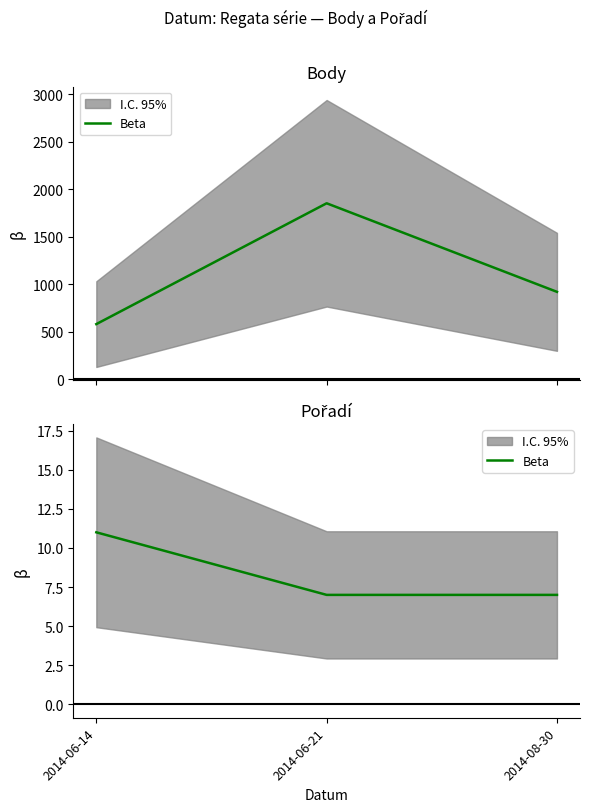

The chart shows a value of 7 at 2014-06-21. True or false?

True